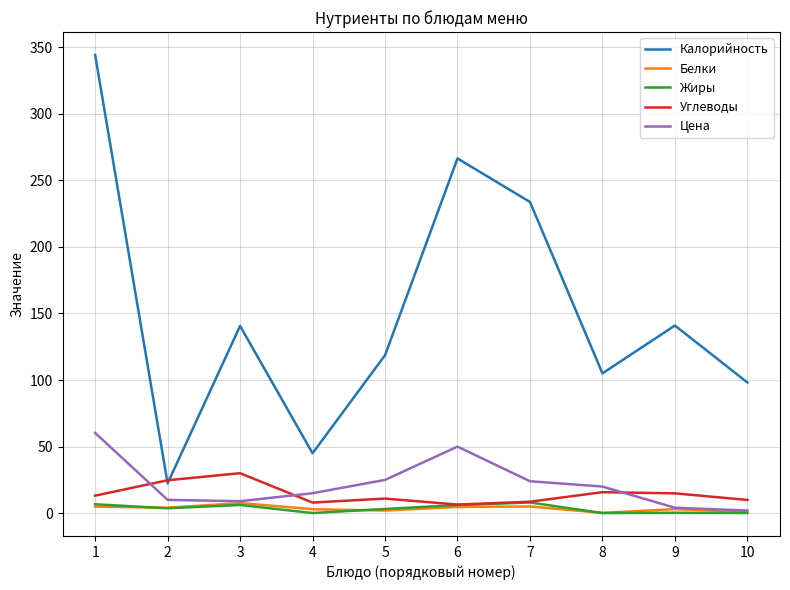

True or false: Цена and Углеводы intersect in this chart.

True